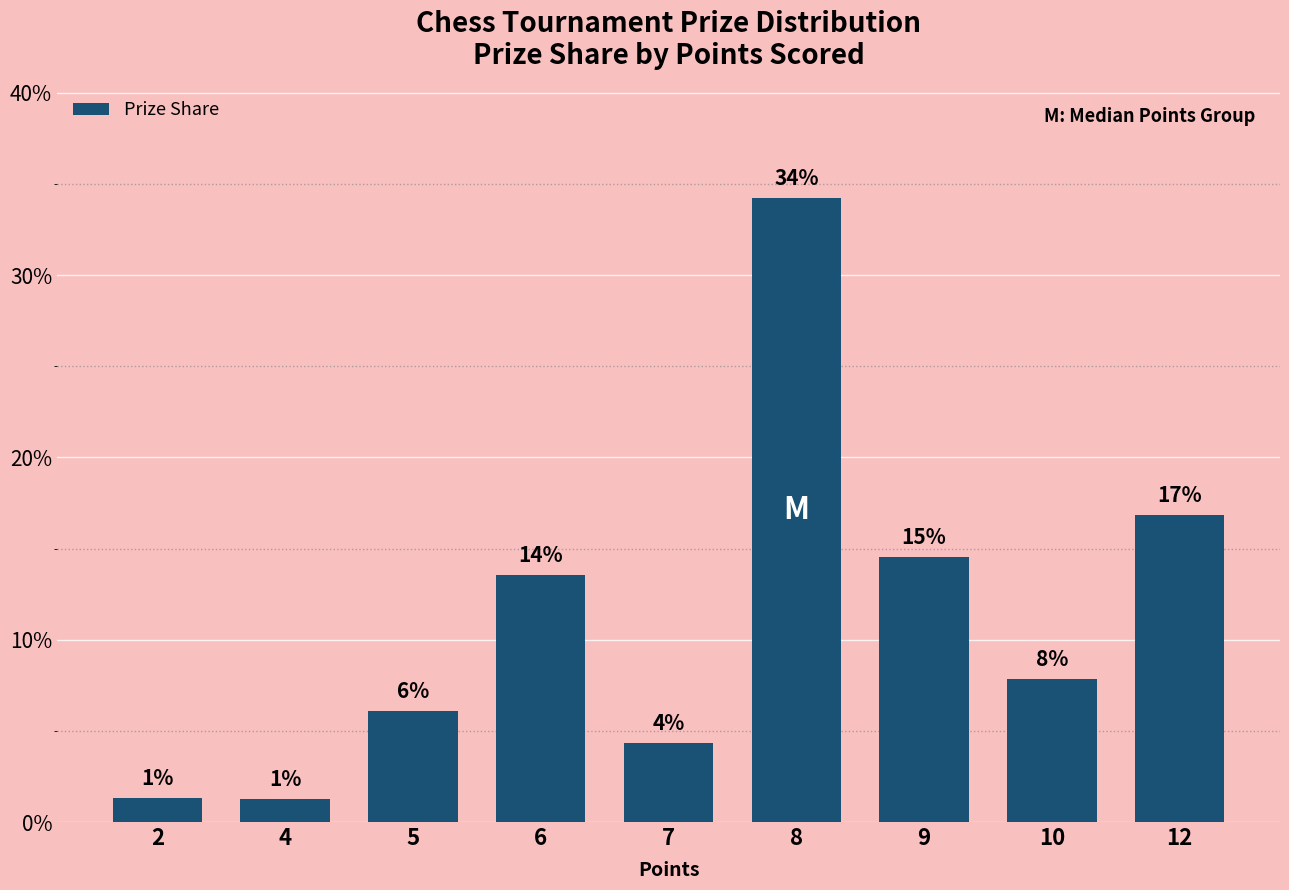

What is the difference between the values at 10 and 12?

0.1